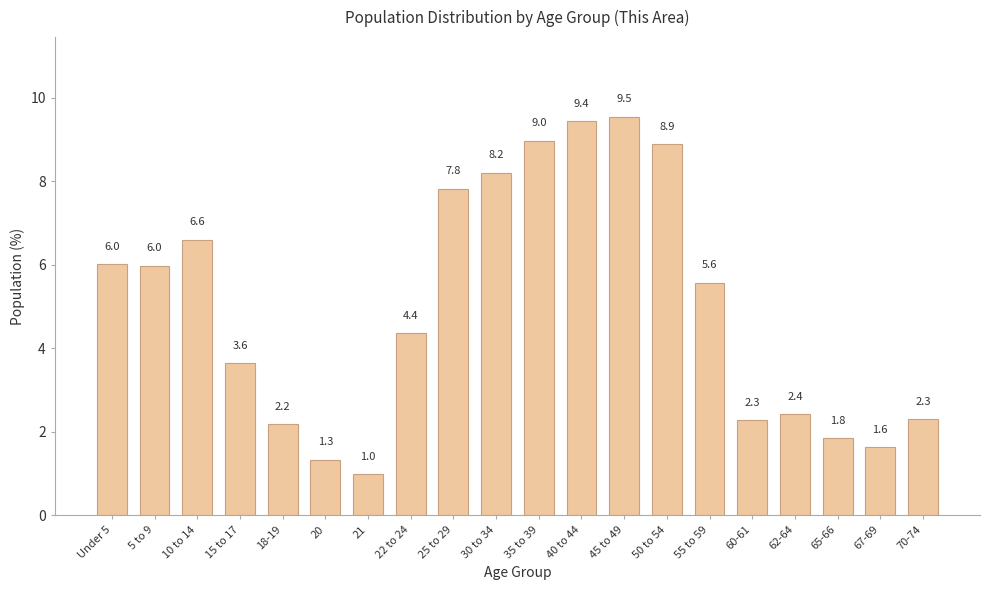

Reading right to left, transcribe all the data shown in this chart.

70-74=2.3	67-69=1.6	65-66=1.8	62-64=2.4	60-61=2.3	55 to 59=5.6	50 to 54=8.9	45 to 49=9.5	40 to 44=9.4	35 to 39=9.0	30 to 34=8.2	25 to 29=7.8	22 to 24=4.4	21=1.0	20=1.3	18-19=2.2	15 to 17=3.6	10 to 14=6.6	5 to 9=6.0	Under 5=6.0